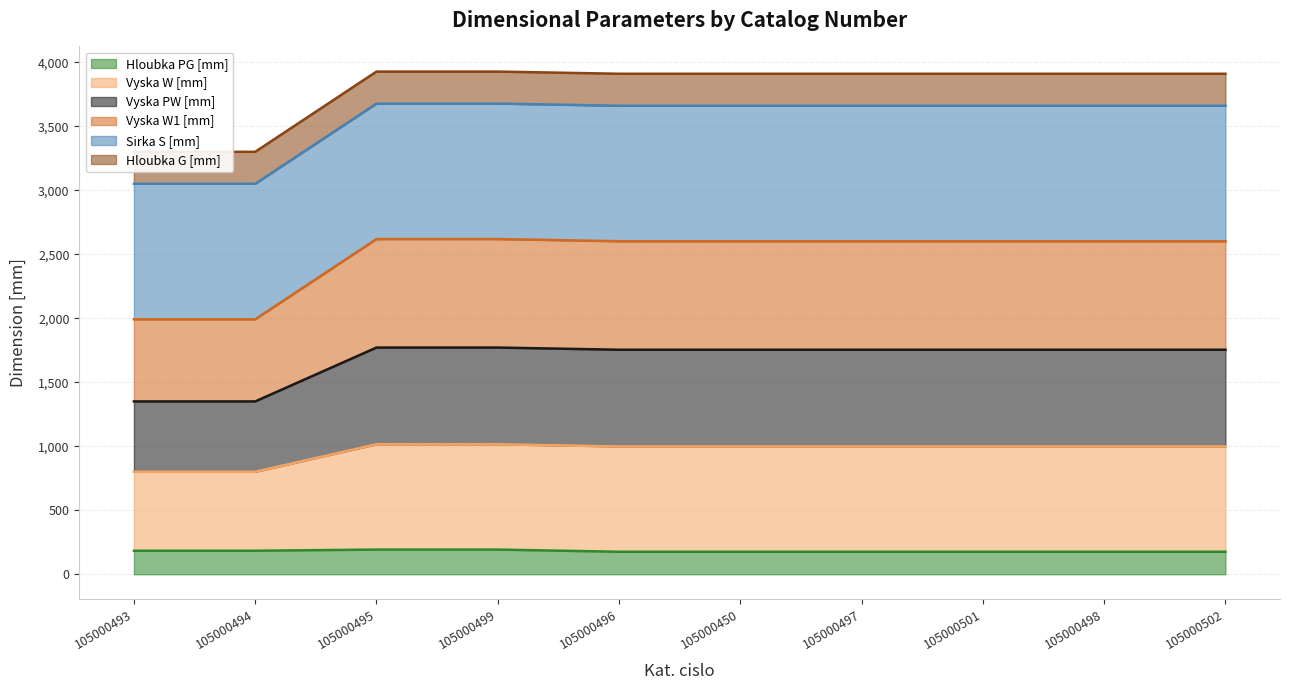

True or false: Vyska W1 [mm] and Vyska PW [mm] cross at least once.

False